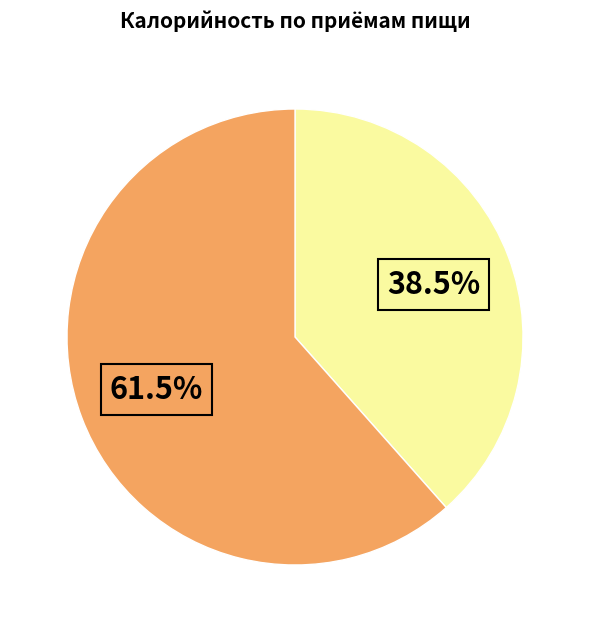

Is there a majority slice in this chart?

Yes